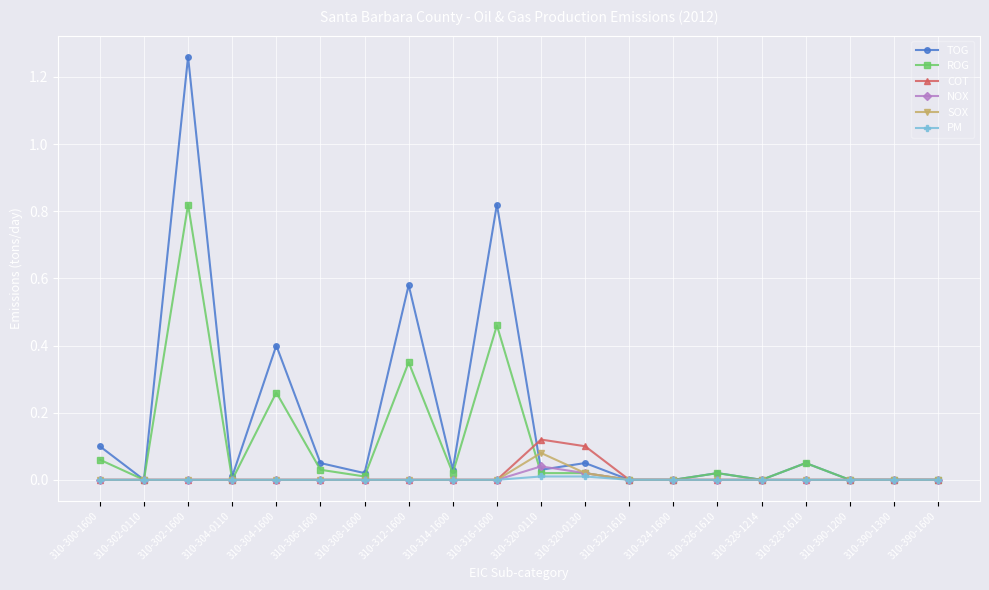

Which series has the largest range (max minus min)?

TOG